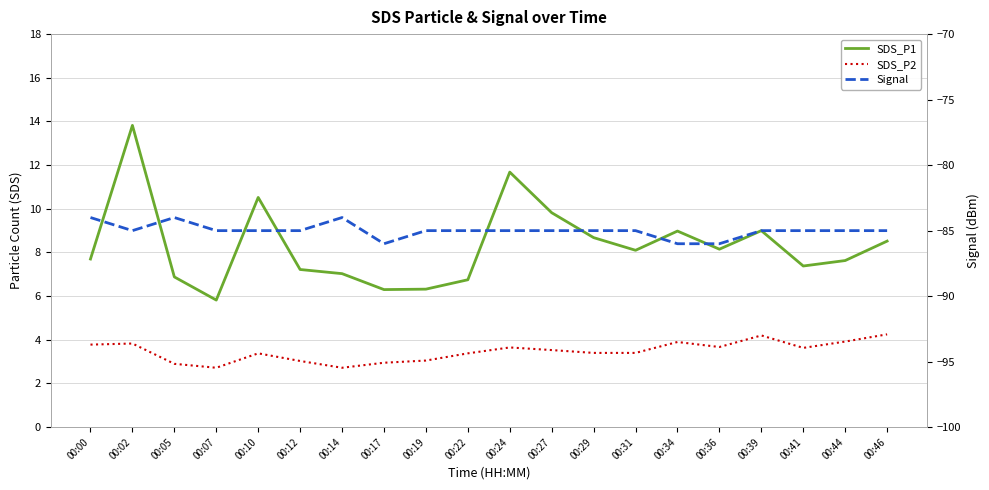

True or false: SDS_P1 and SDS_P2 cross at least once.

False